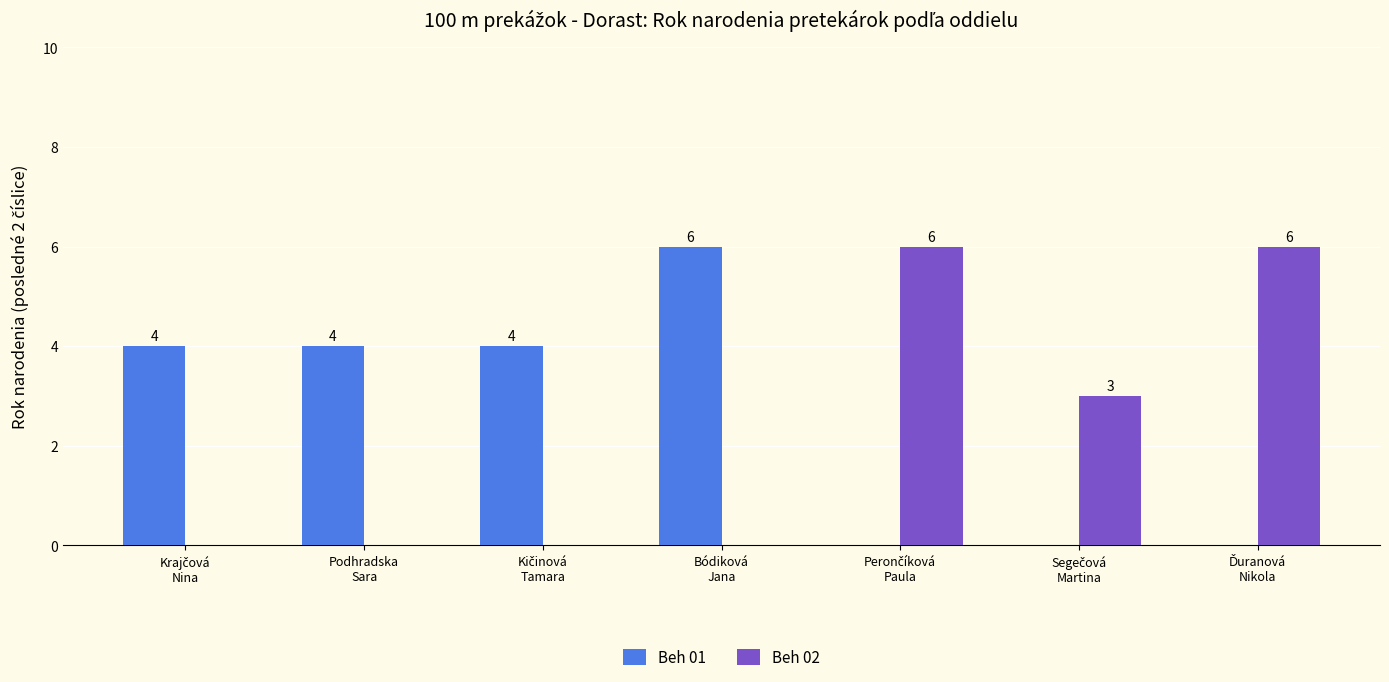

How many groups of bars are there?

7